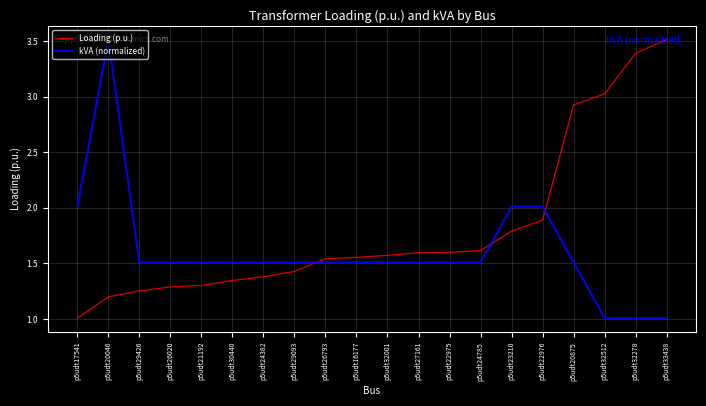

What is the difference between the kVA (normalized) values at p5udt24382 and p5udt17541?

0.5